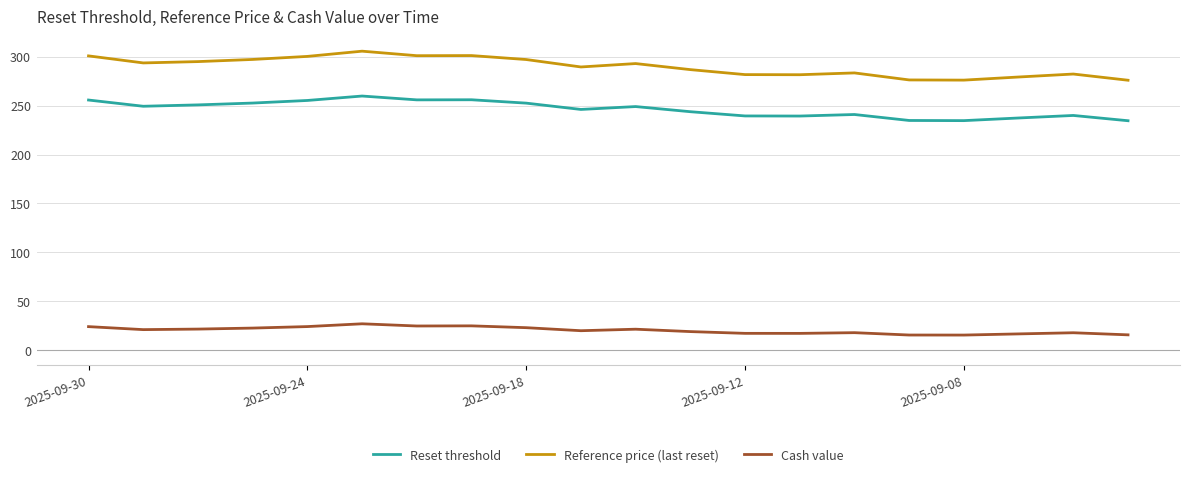

Which series has the largest total across all categories?

Reference price (last reset)